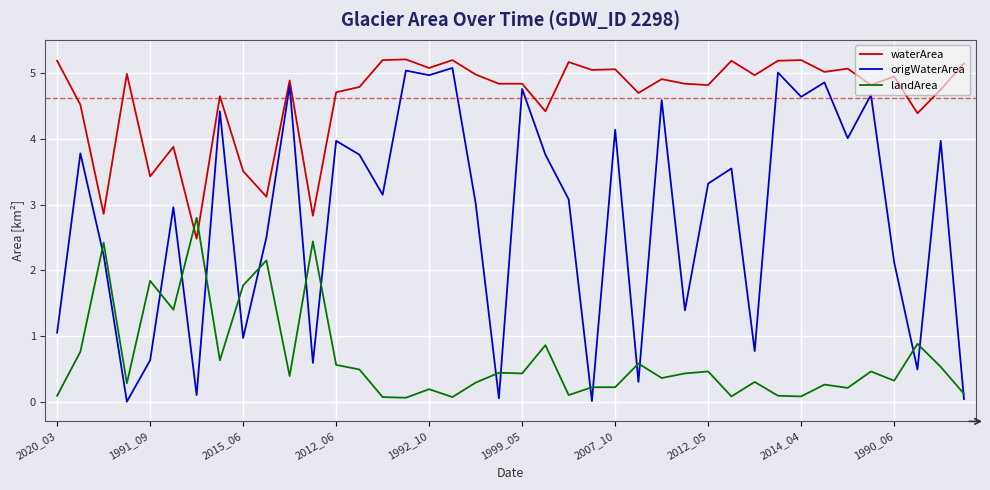

What is the maximum value shown in the chart?

5.2